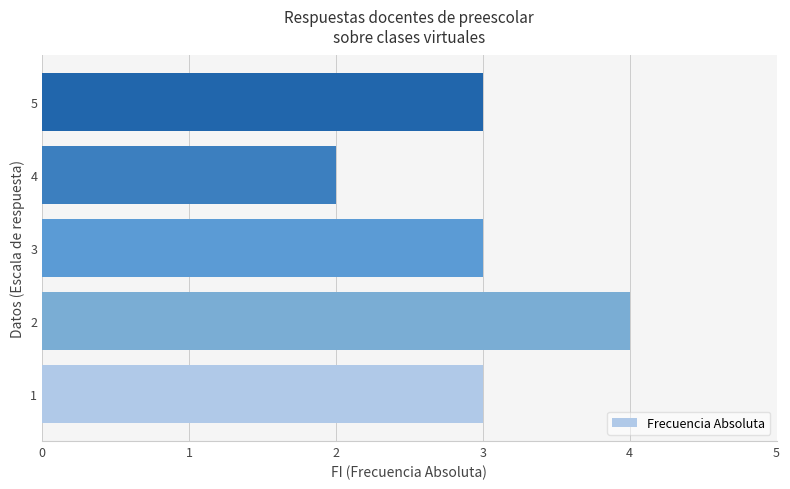

Count the number of categories in the chart.

5